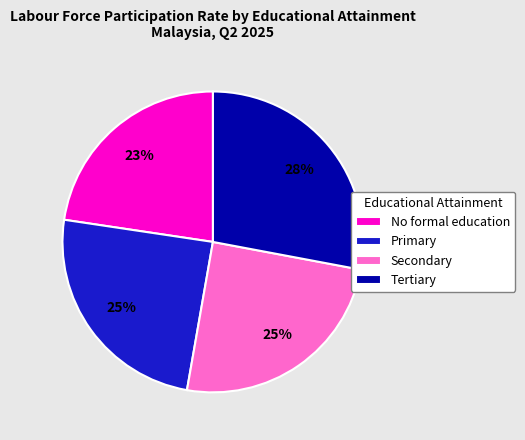

Do Secondary and Tertiary together represent more than half of the pie?

Yes